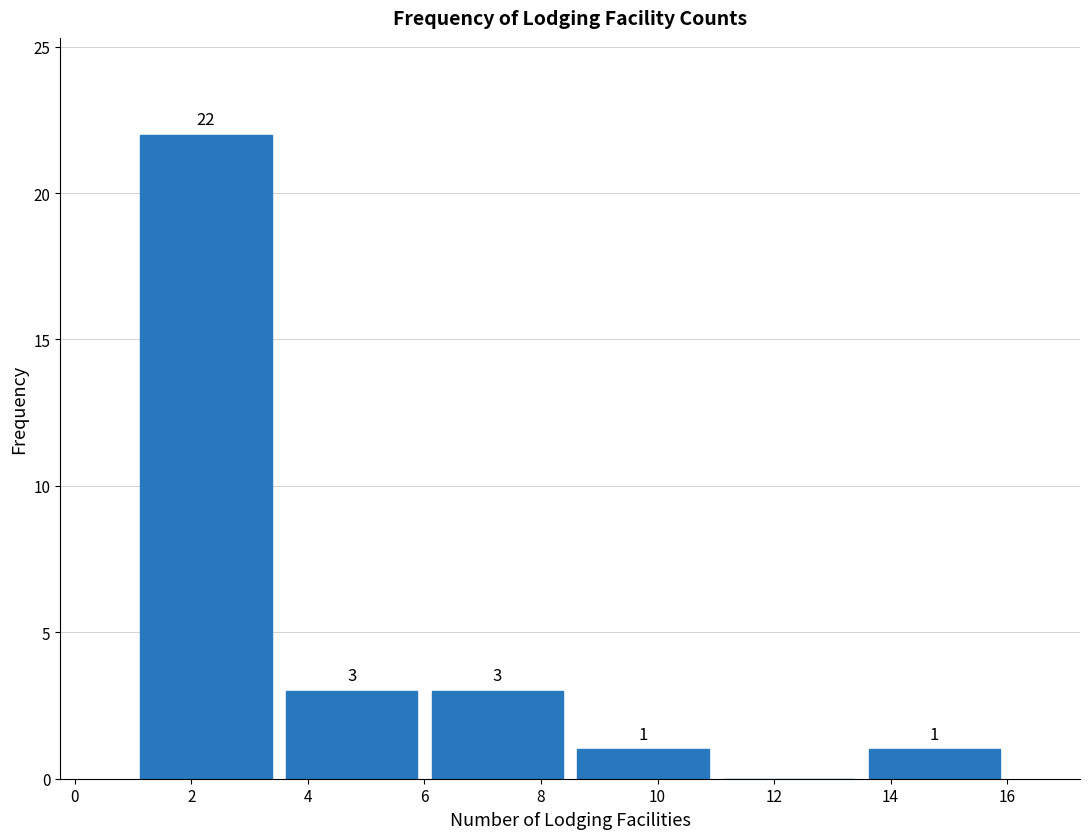

Which range on the x-axis has the tallest bar?

1.0 to 3.5